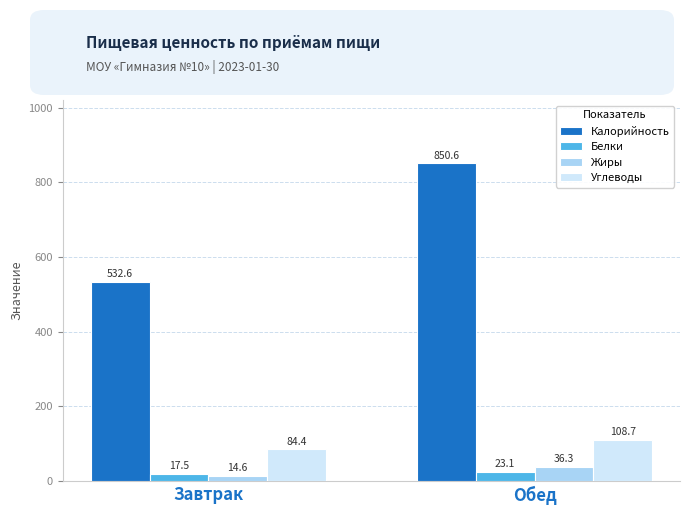

How many groups of bars are there?

2